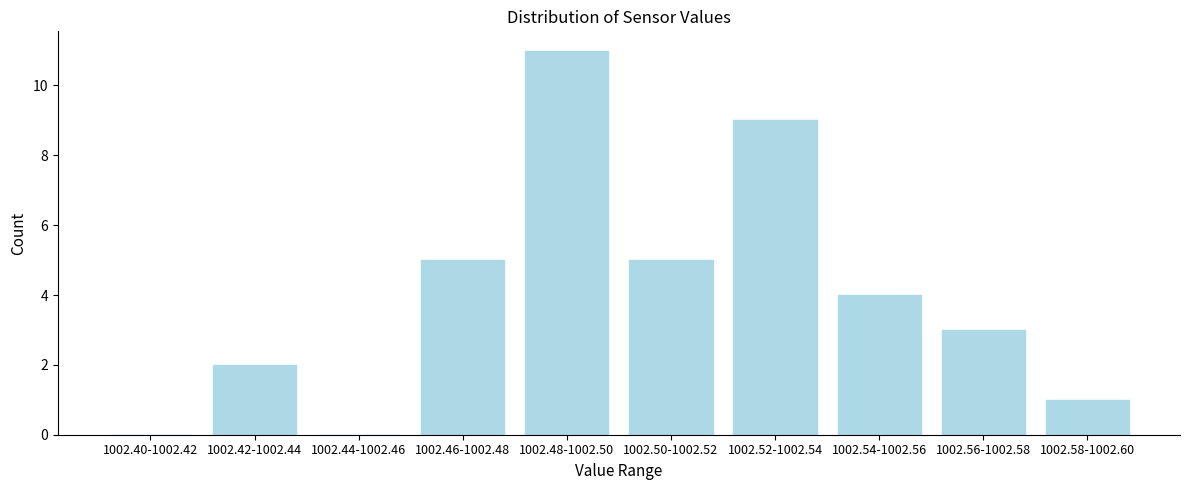

Reading right to left, extract all data points from this chart.

1002.58-1002.60=1	1002.56-1002.58=3	1002.54-1002.56=4	1002.52-1002.54=9	1002.50-1002.52=5	1002.48-1002.50=11	1002.46-1002.48=5	1002.44-1002.46=0	1002.42-1002.44=2	1002.40-1002.42=0